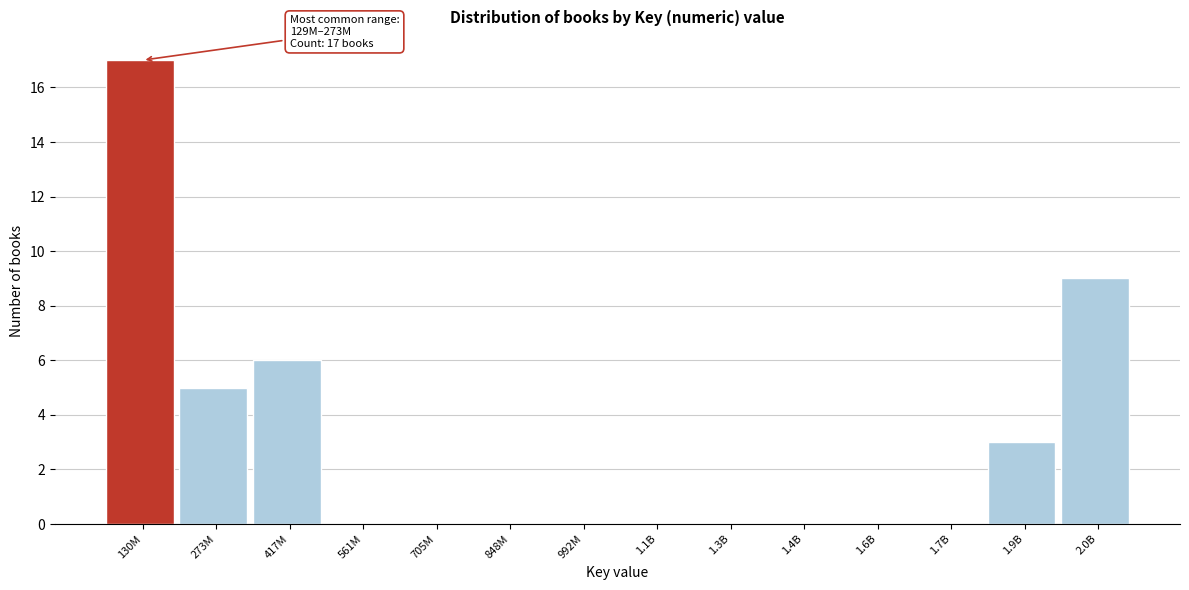

Reading right to left, transcribe all the data shown in this chart.

2.0B=9	1.9B=3	1.7B=0	1.6B=0	1.4B=0	1.3B=0	1.1B=0	992M=0	848M=0	705M=0	561M=0	417M=6	273M=5	130M=17